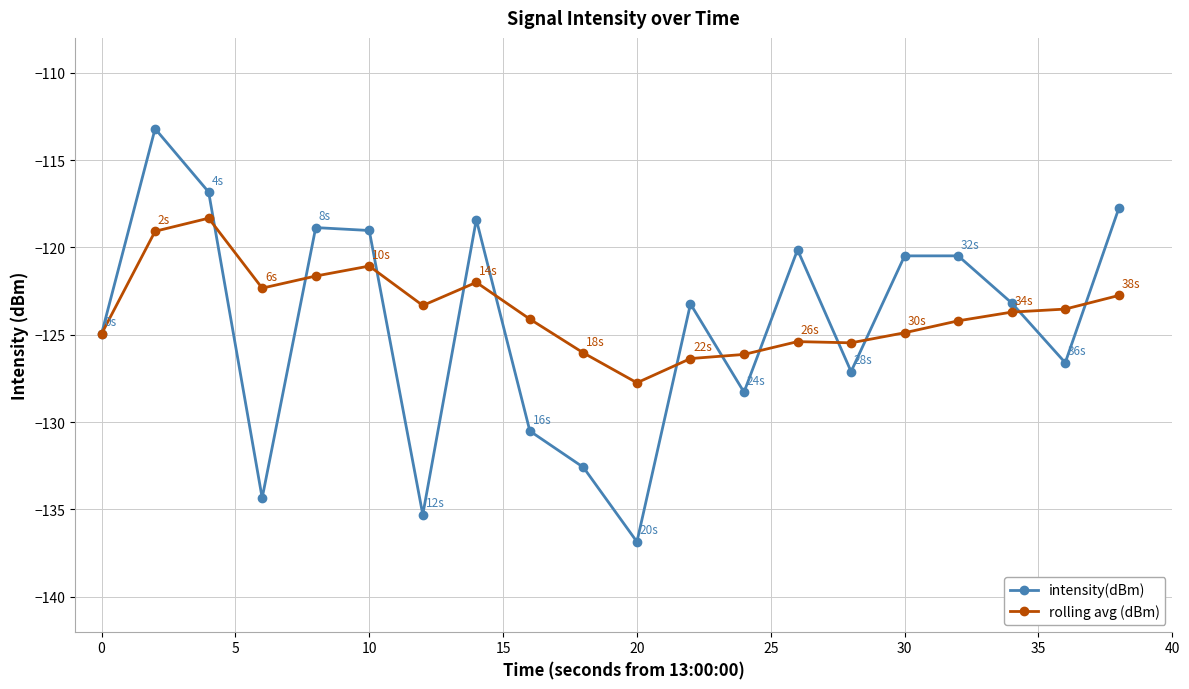

How many data points in intensity(dBm) are less than -123?

11